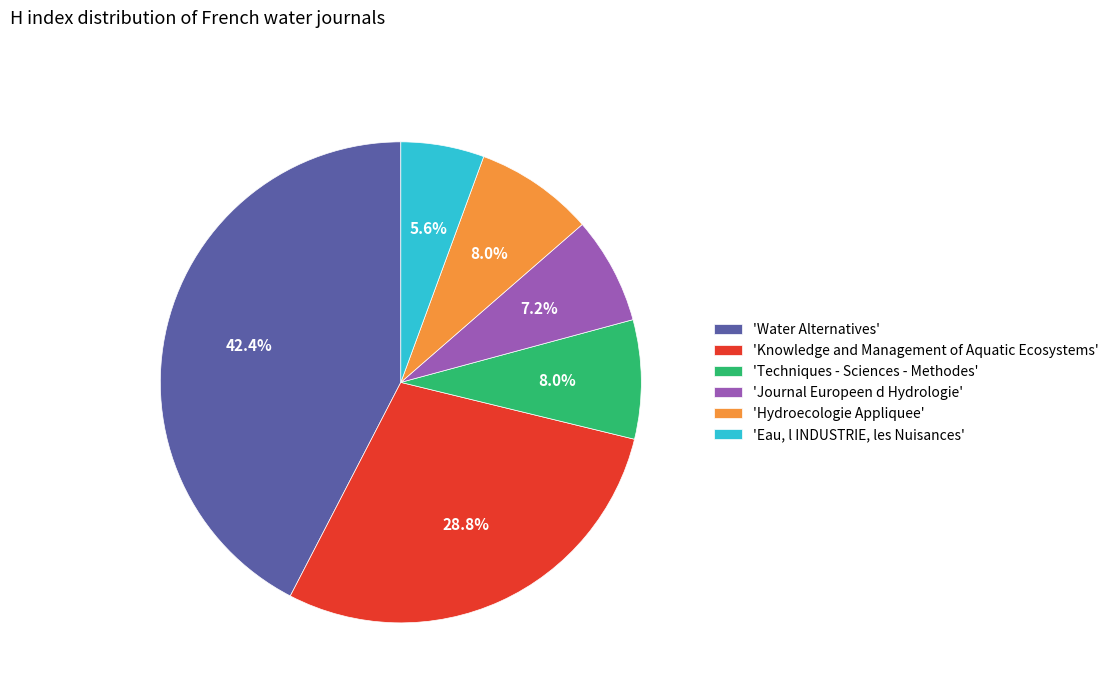

What percentage is NOT represented by 'Knowledge and Management of Aquatic Ecosystems'?

71.2%